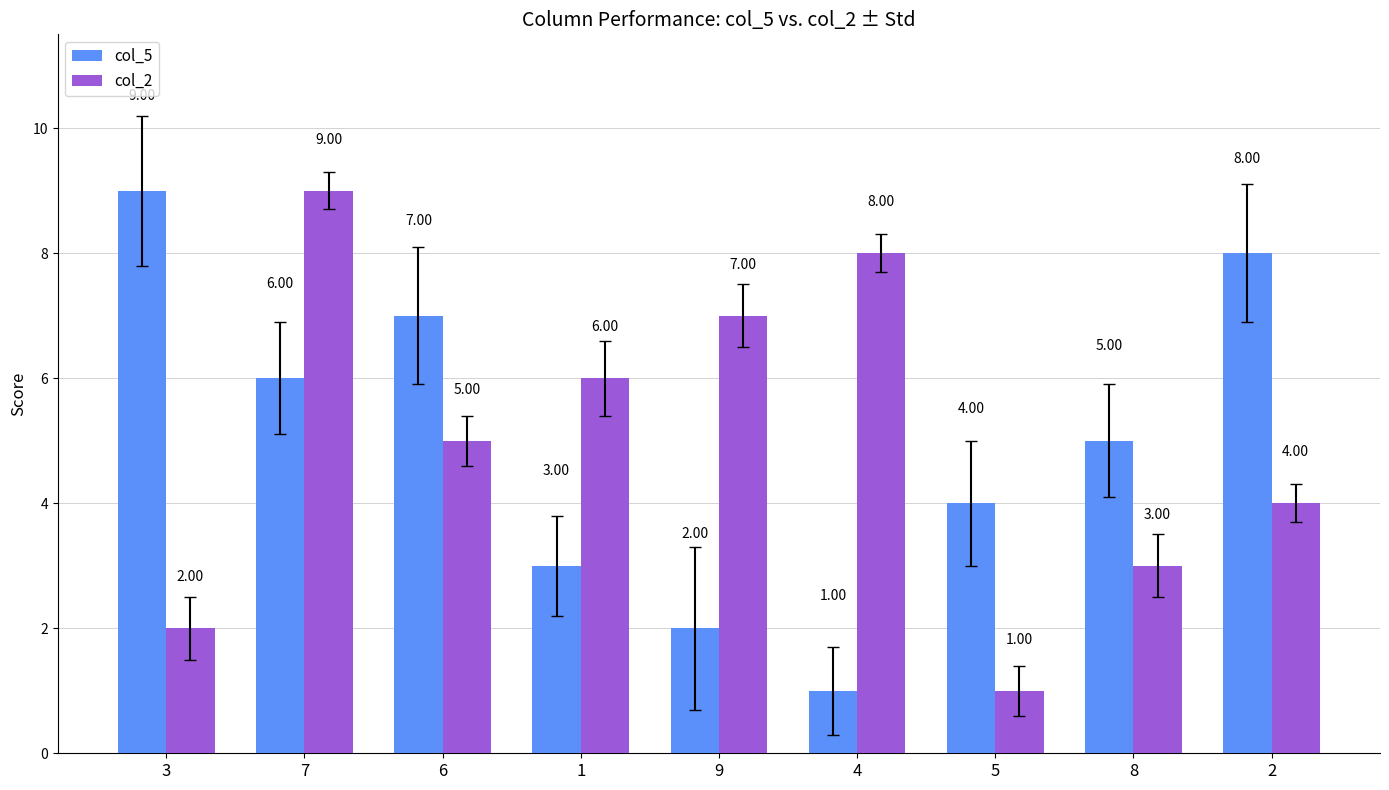

What is the value of the col_5 bar at the 6th from the left?

1